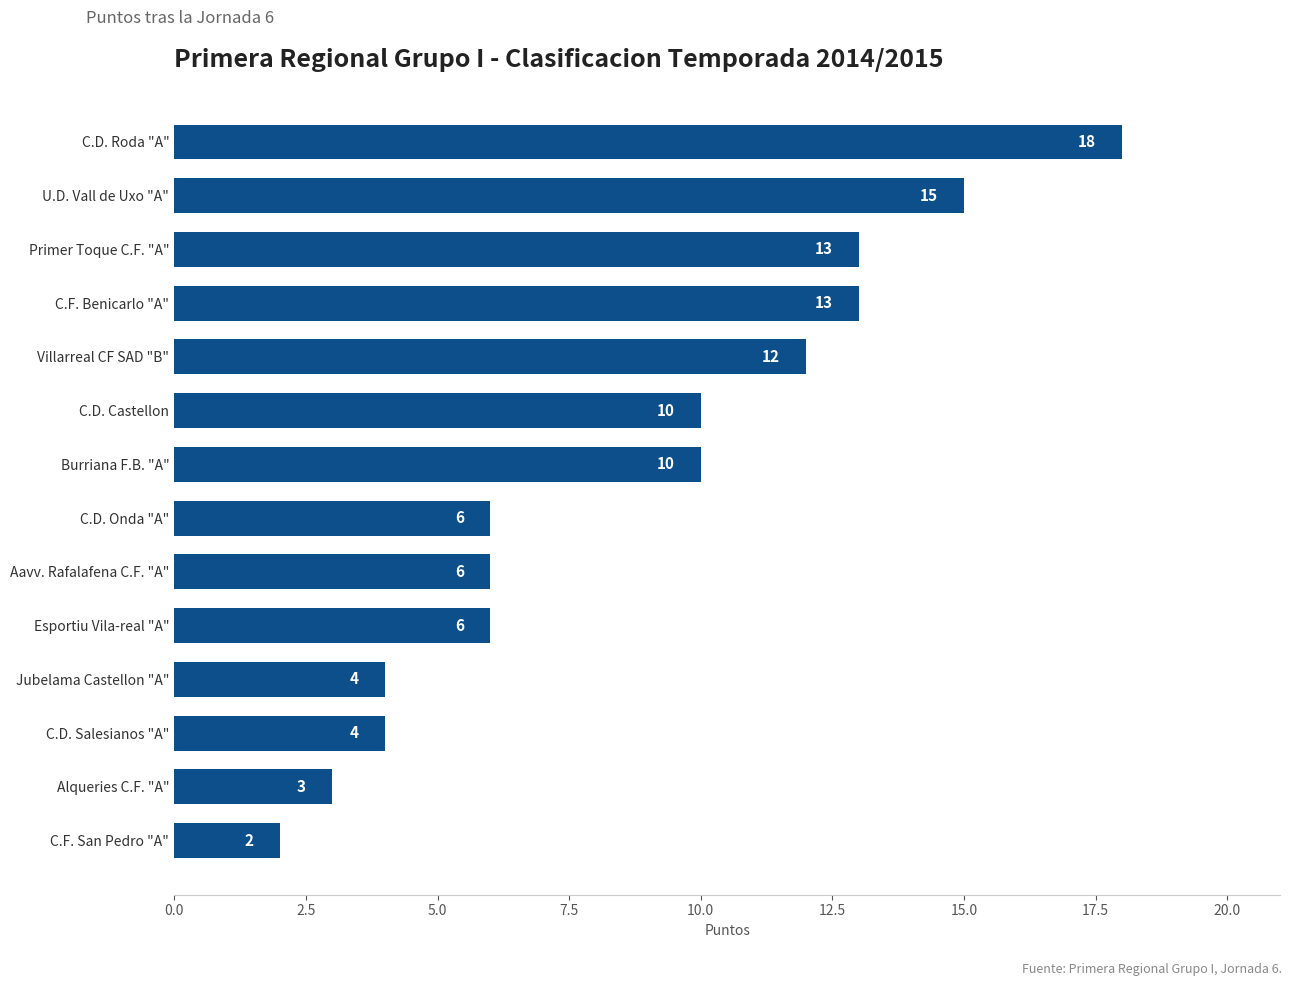

What is the difference between the maximum and minimum values?

16